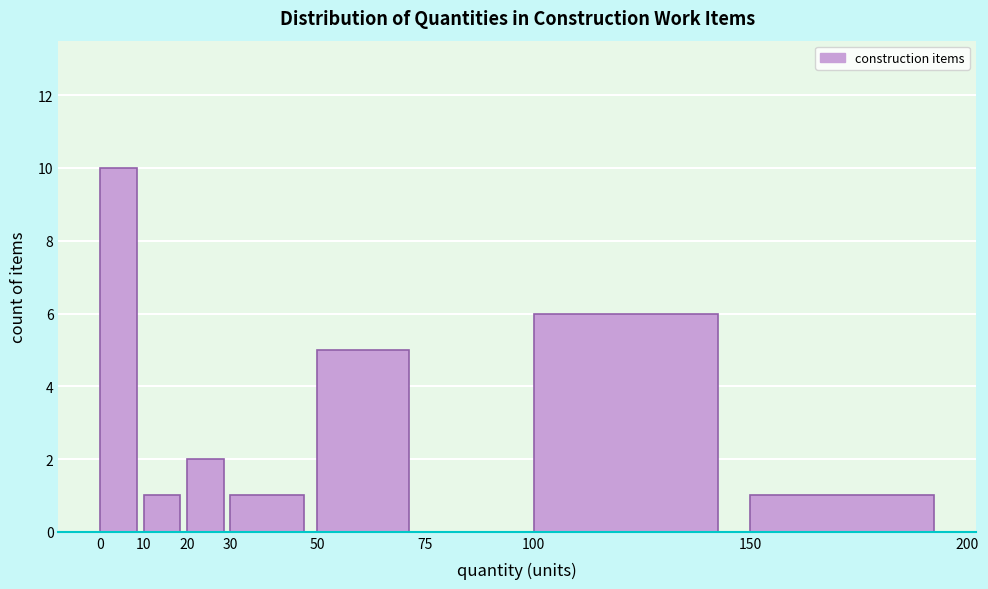

Reading left to right, transcribe this chart: for each bar, give the range it covers on the x-axis and its height. The values are not printed on the chart, so give them approximately, as read against the axis.

0 to 10: 10
10 to 20: 1
20 to 30: 2
30 to 50: 1
50 to 75: 5
75 to 100: 0
100 to 150: 6
150 to 200: 1